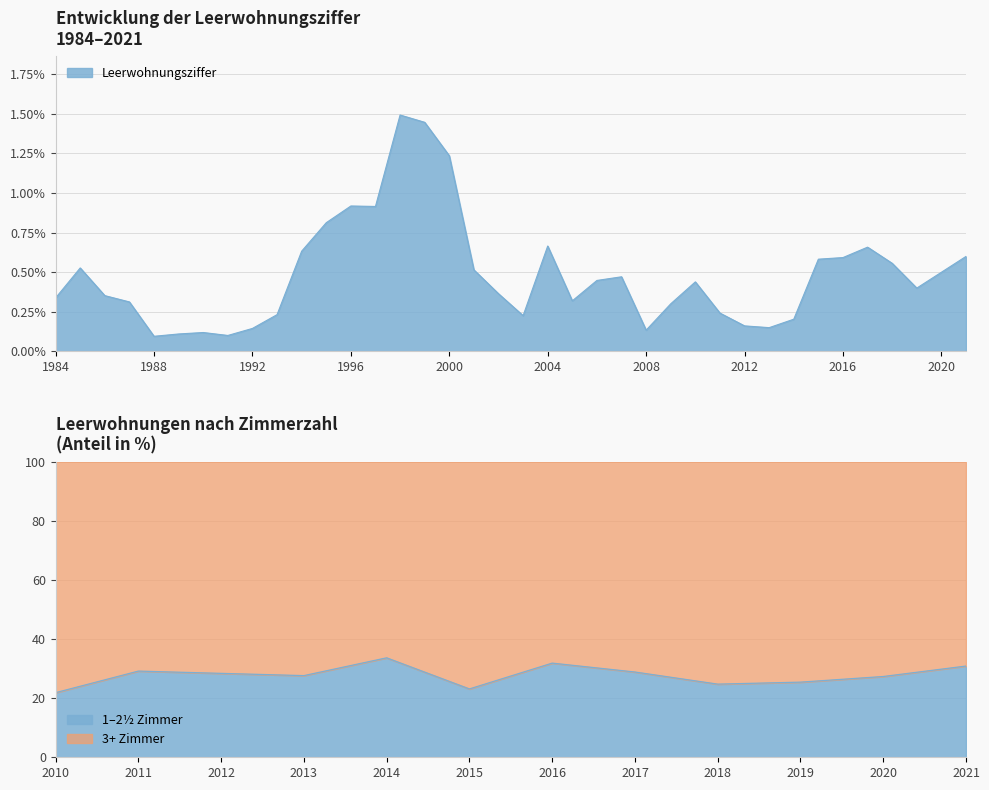

Which label corresponds to the smallest value in the chart?

1988